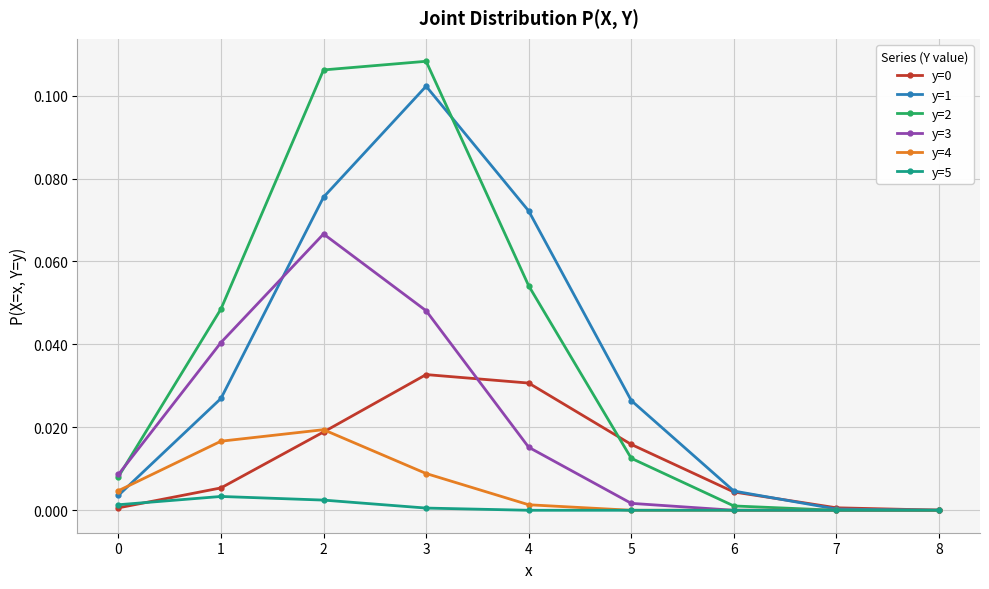

The y=5 series shows 0.0 at 6. True or false?

True